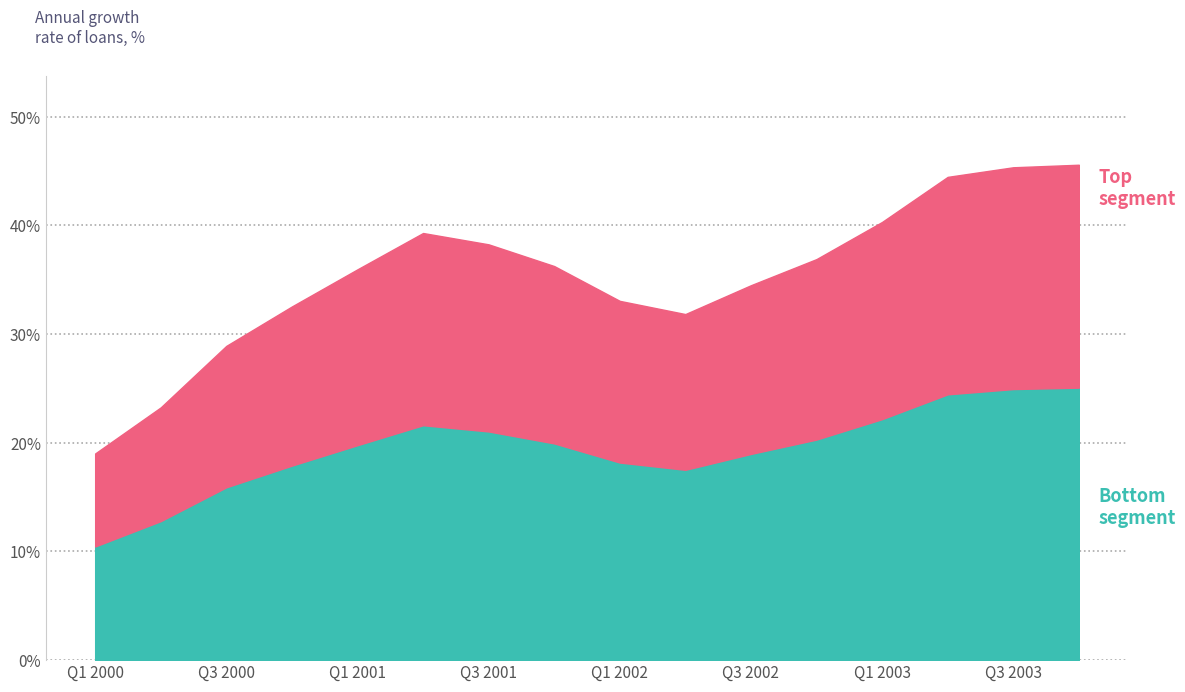

Which has a higher value, Q1 2003 or Q4 2001?

Q1 2003